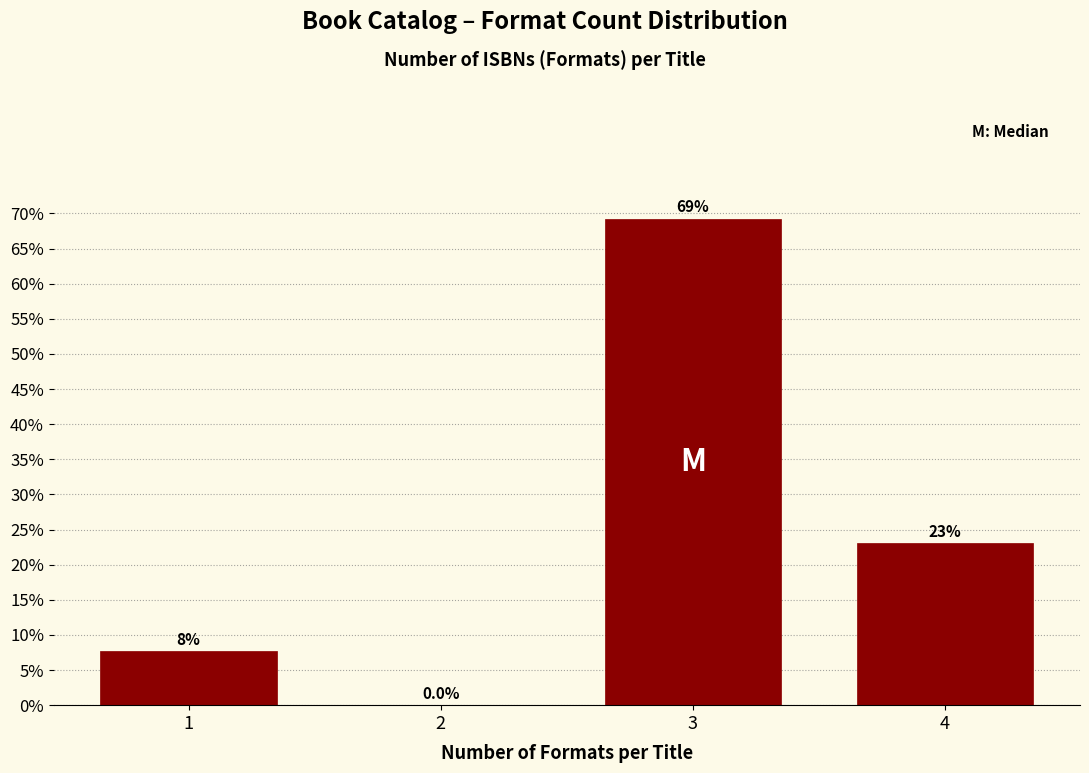

Reading right to left, extract all data points from this chart.

4=23.1	3=69.2	2=0.0	1=7.7